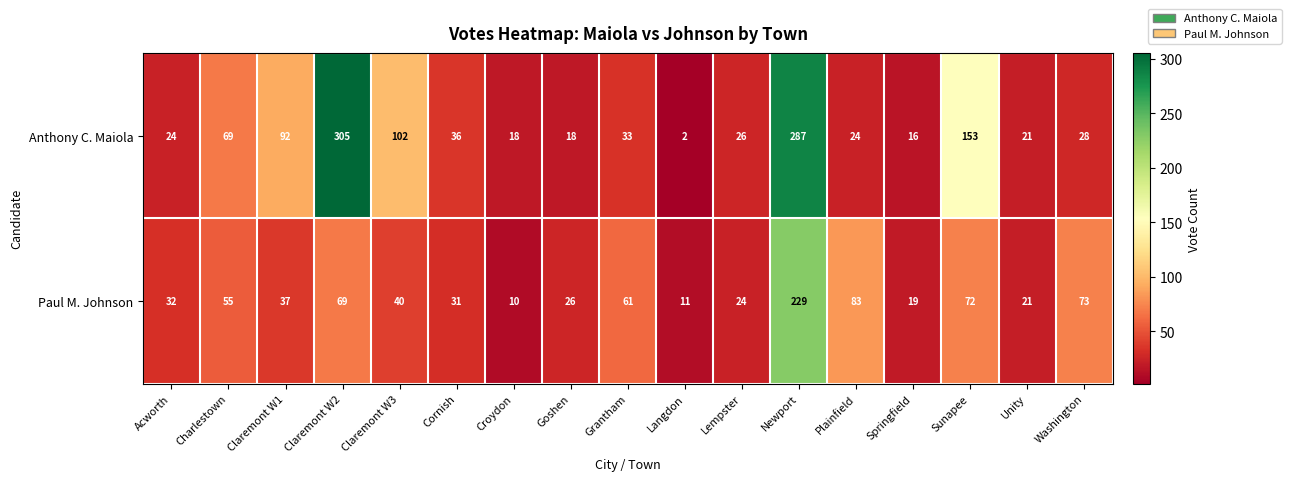

Is it true that Paul M. Johnson equals 31 at Cornish?

True